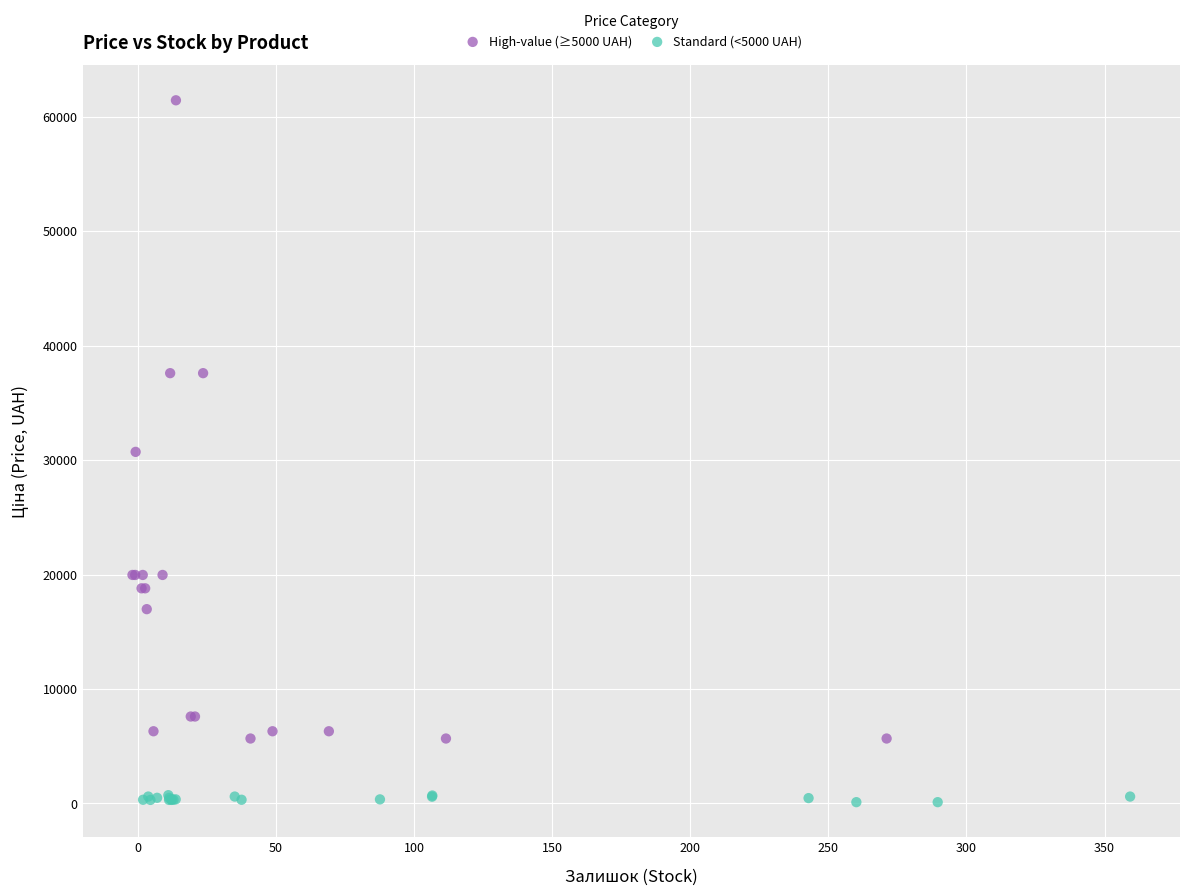

Which series has the largest Y range (max minus min)?

High-value (≥5000 UAH)